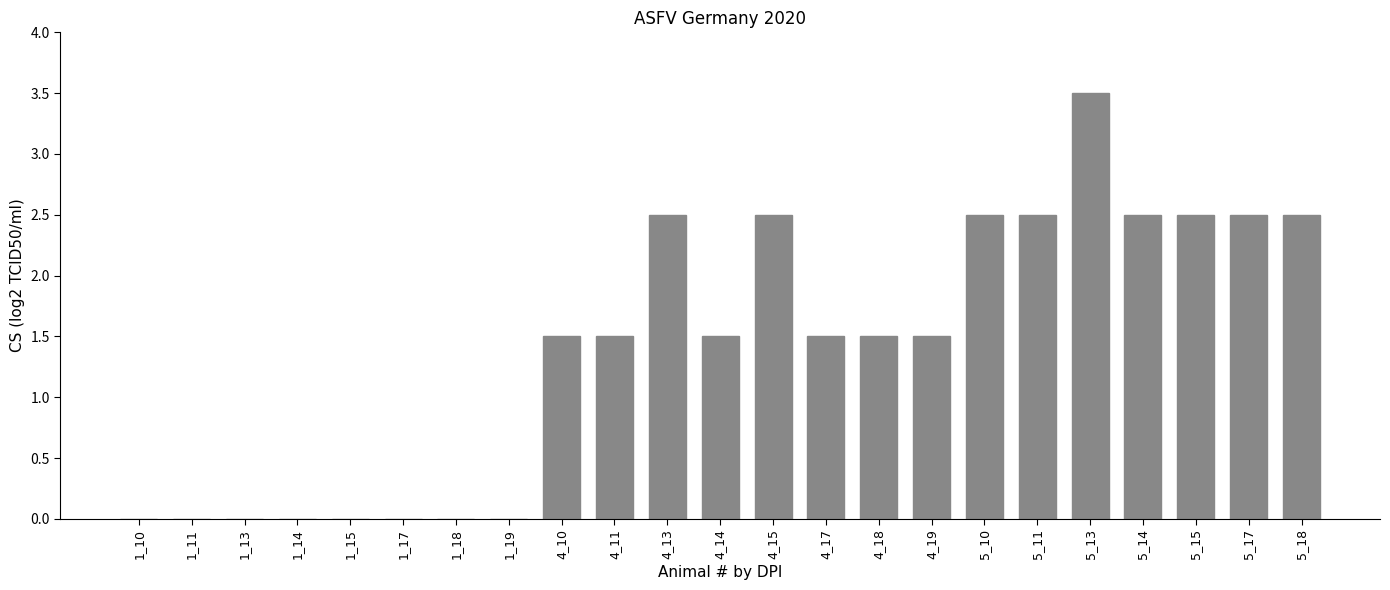

Which has a higher value, 4_19 or 1_19?

4_19